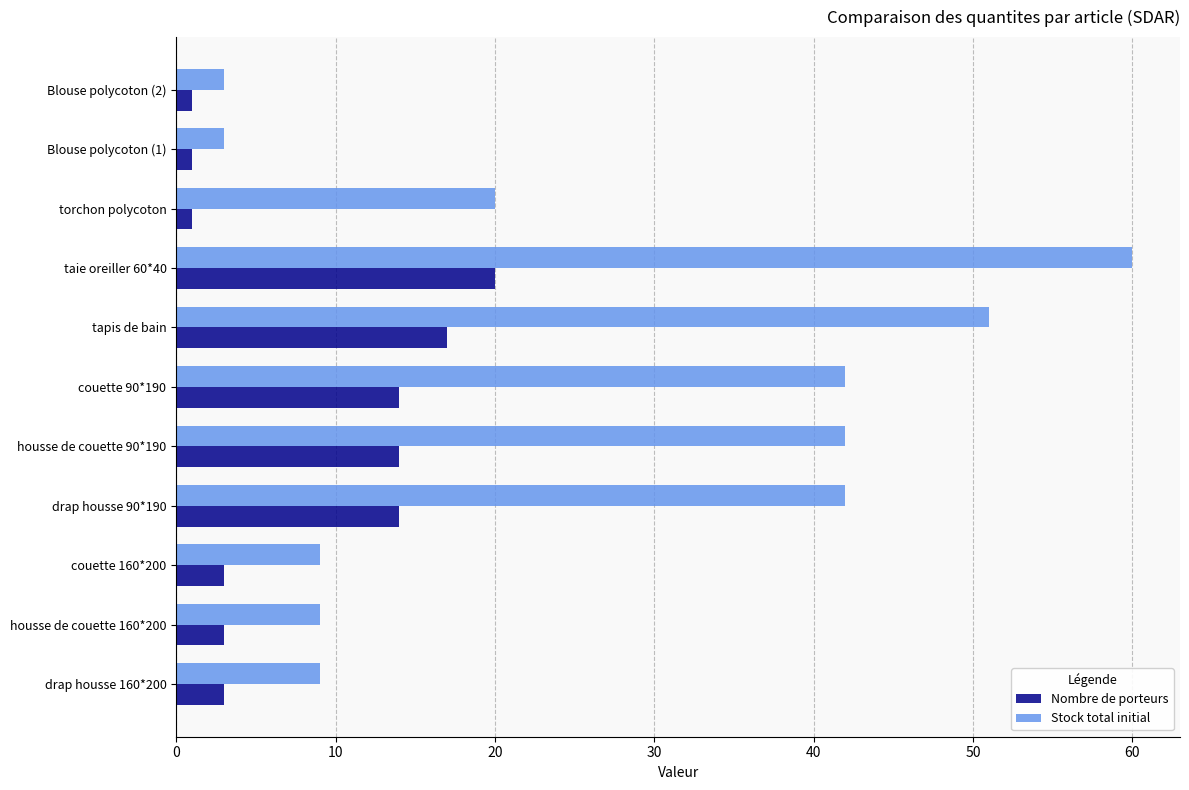

Which series has the widest spread of values?

Stock total initial